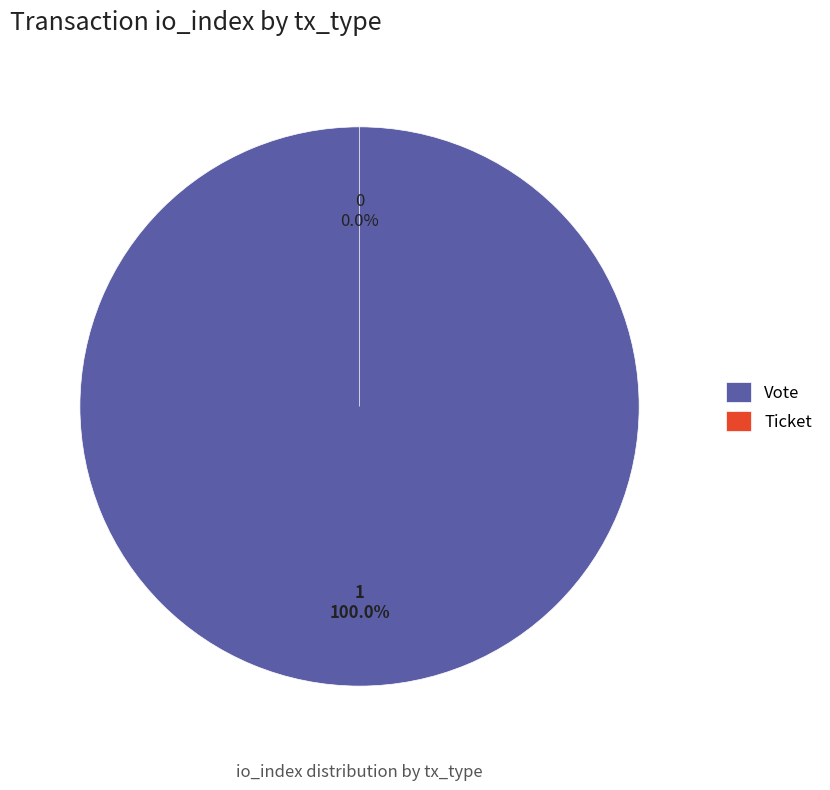

What is the smallest slice in the pie chart?

Ticket